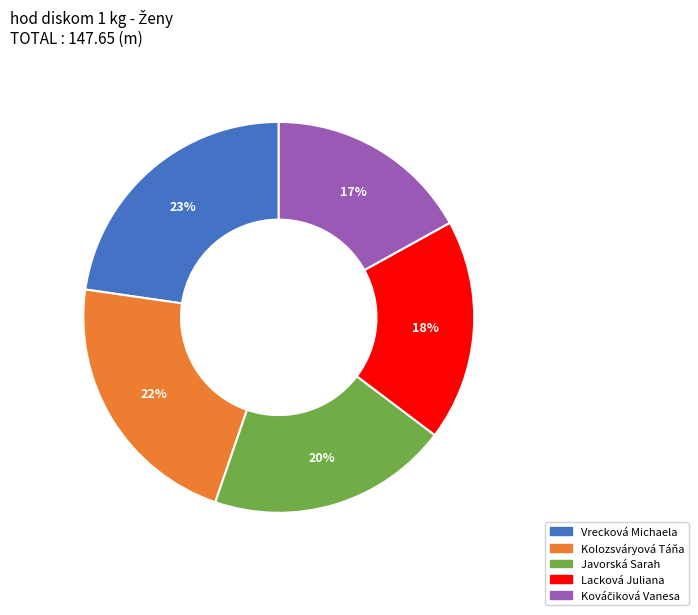

Which category has the biggest portion of the pie?

Vrecková Michaela